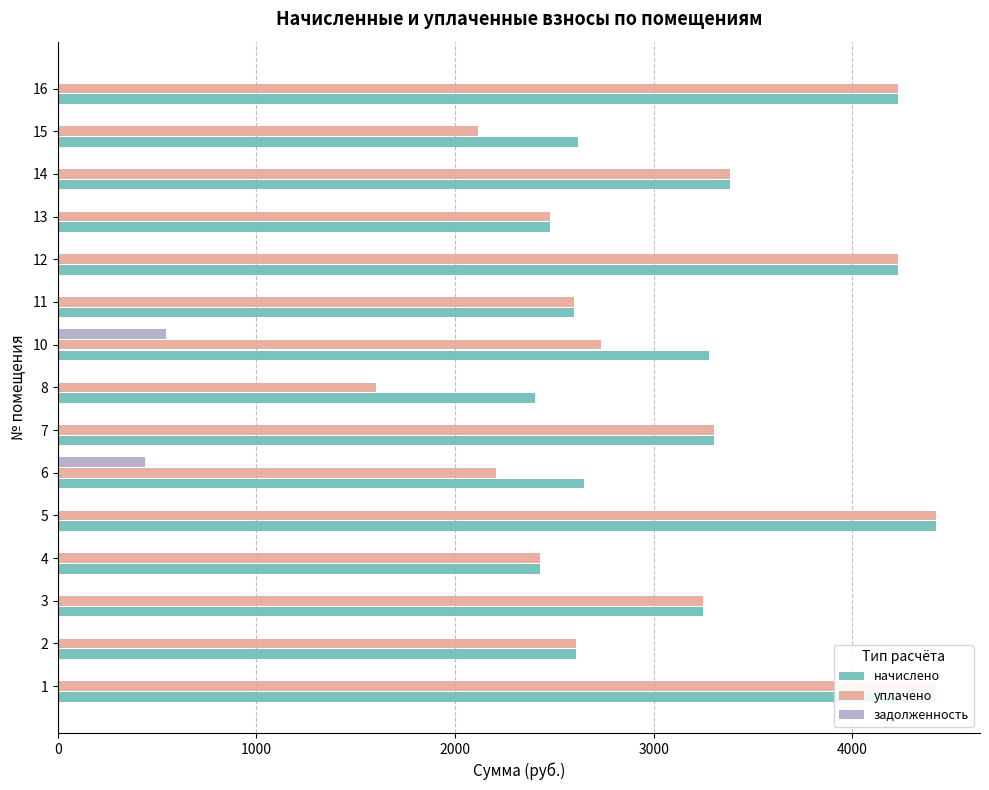

Between 5 and 10, which is larger?

5